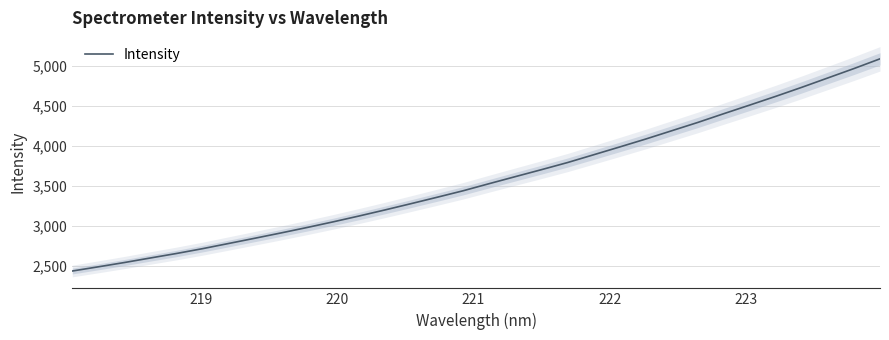

What is the maximum value for Intensity?

5090.1